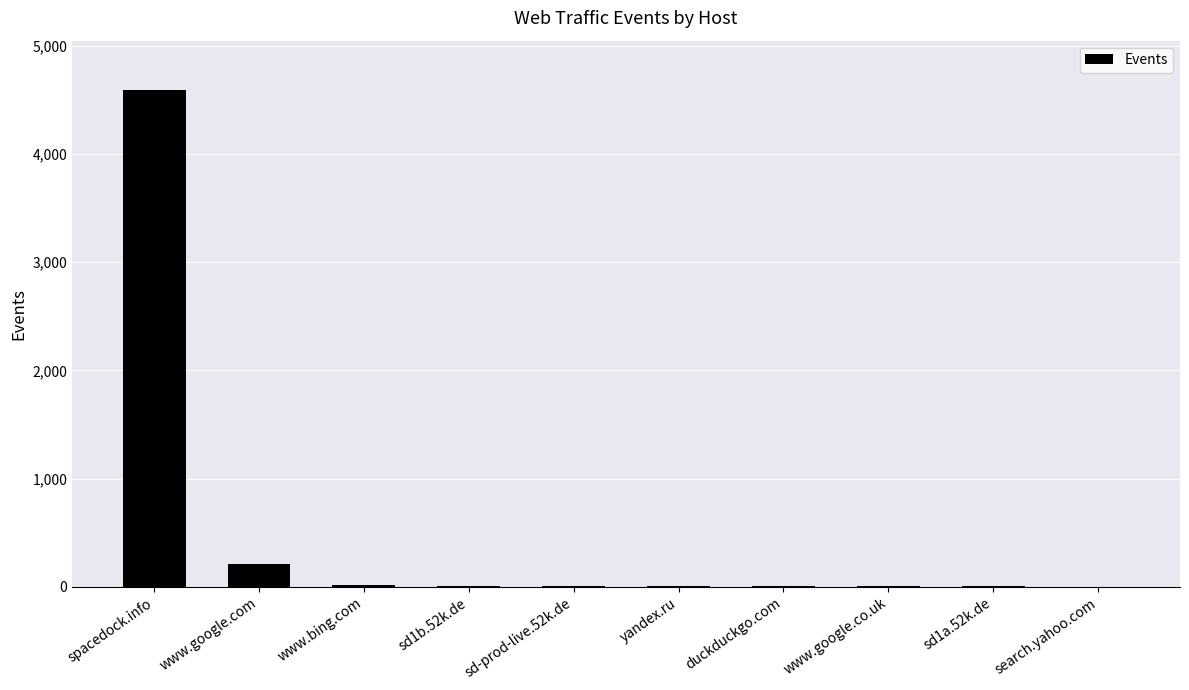

Count the number of categories in the chart.

10